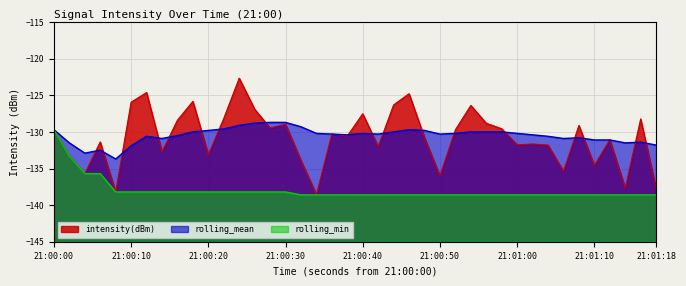

Which series has the largest range (max minus min)?

intensity(dBm)